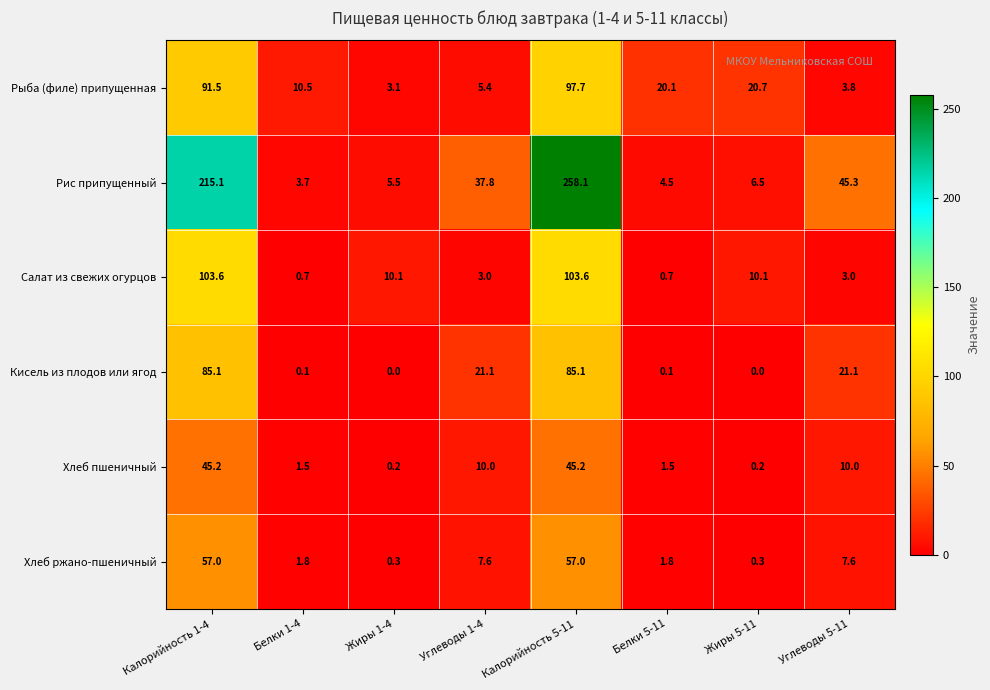

At how many categories does at least one series exceed 116?

2